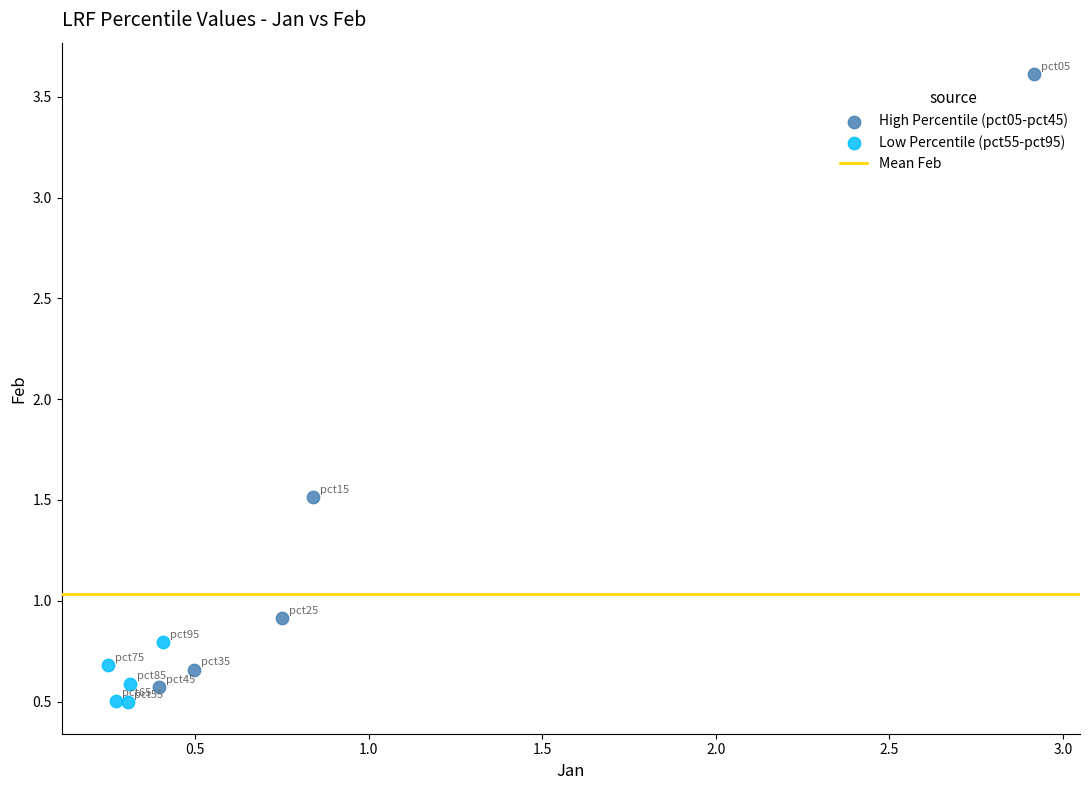

Which series reaches the minimum Y coordinate?

Low Percentile (pct55-pct95)